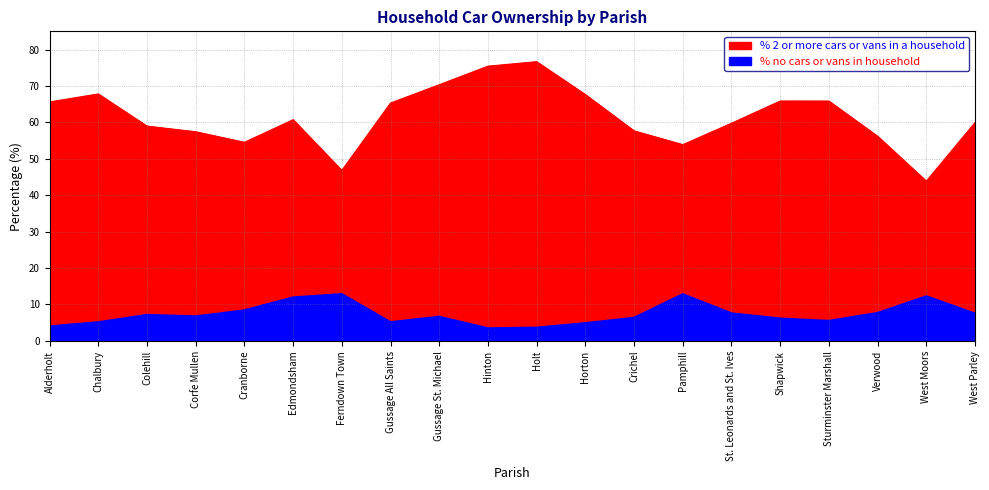

What is the approximate value of % no cars or vans in household at West Moors?

12.2